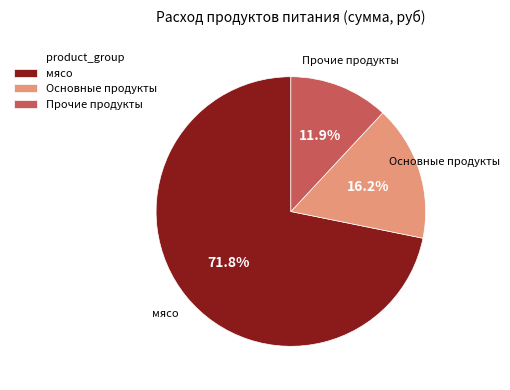

To the nearest percent, what is the difference between the largest and smallest slice percentages?

60%